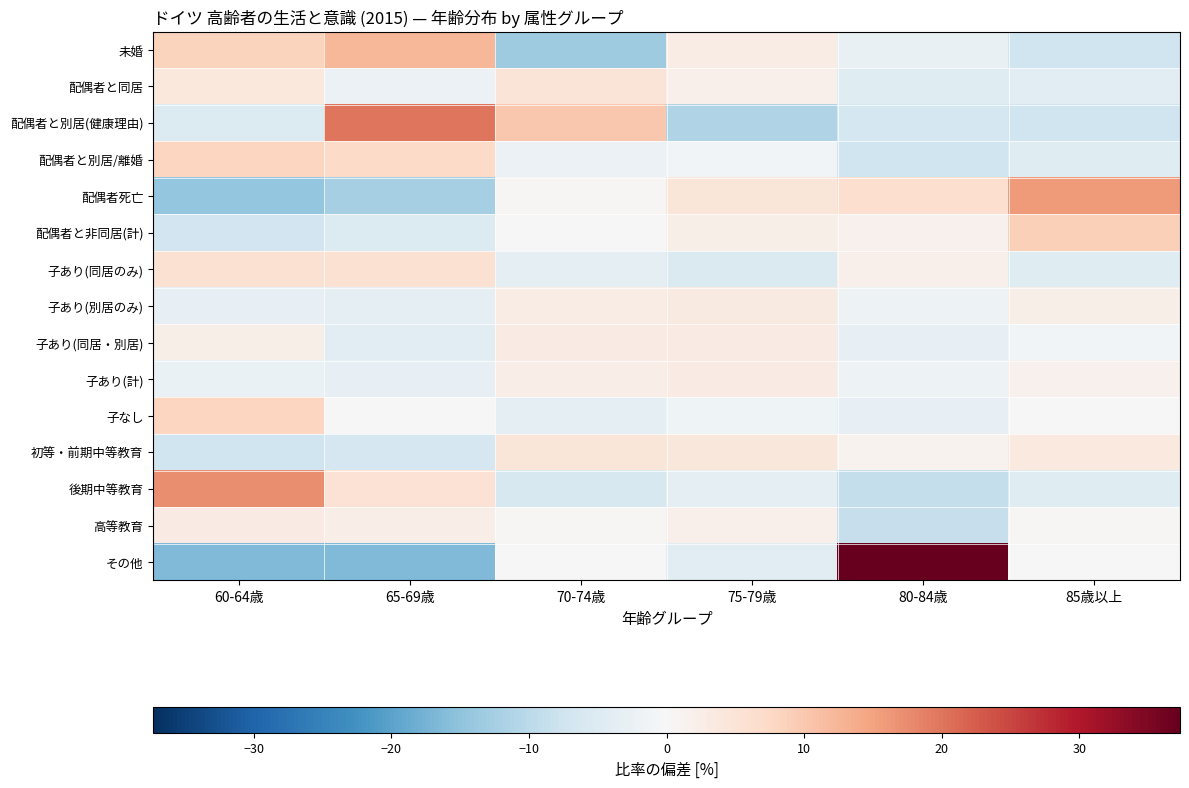

What is the difference between the highest and lowest values at 65-69歳?

36.6